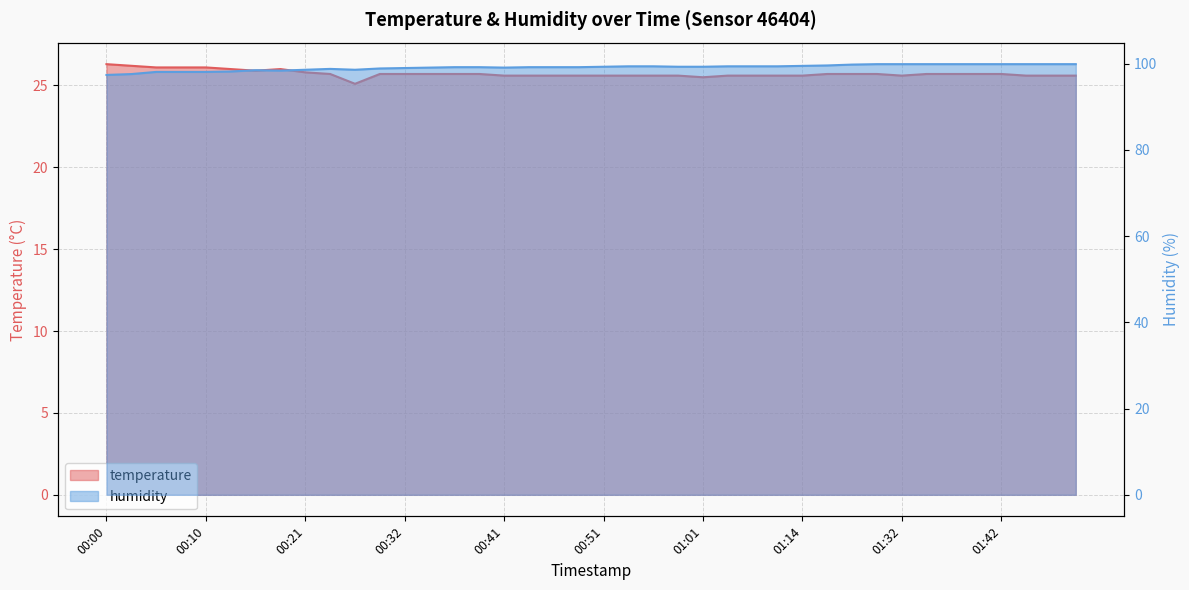

What value does the humidity series have at 00:21?

98.6